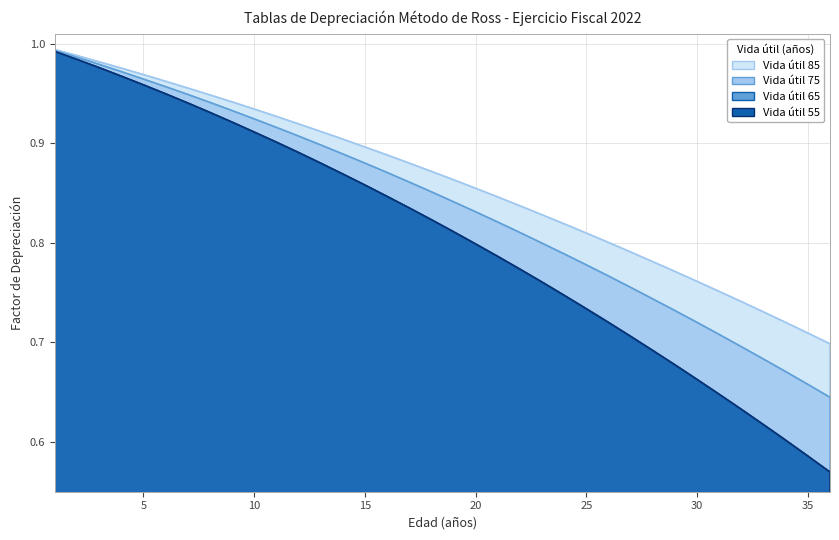

True or false: 75 and 65 intersect in this chart.

False